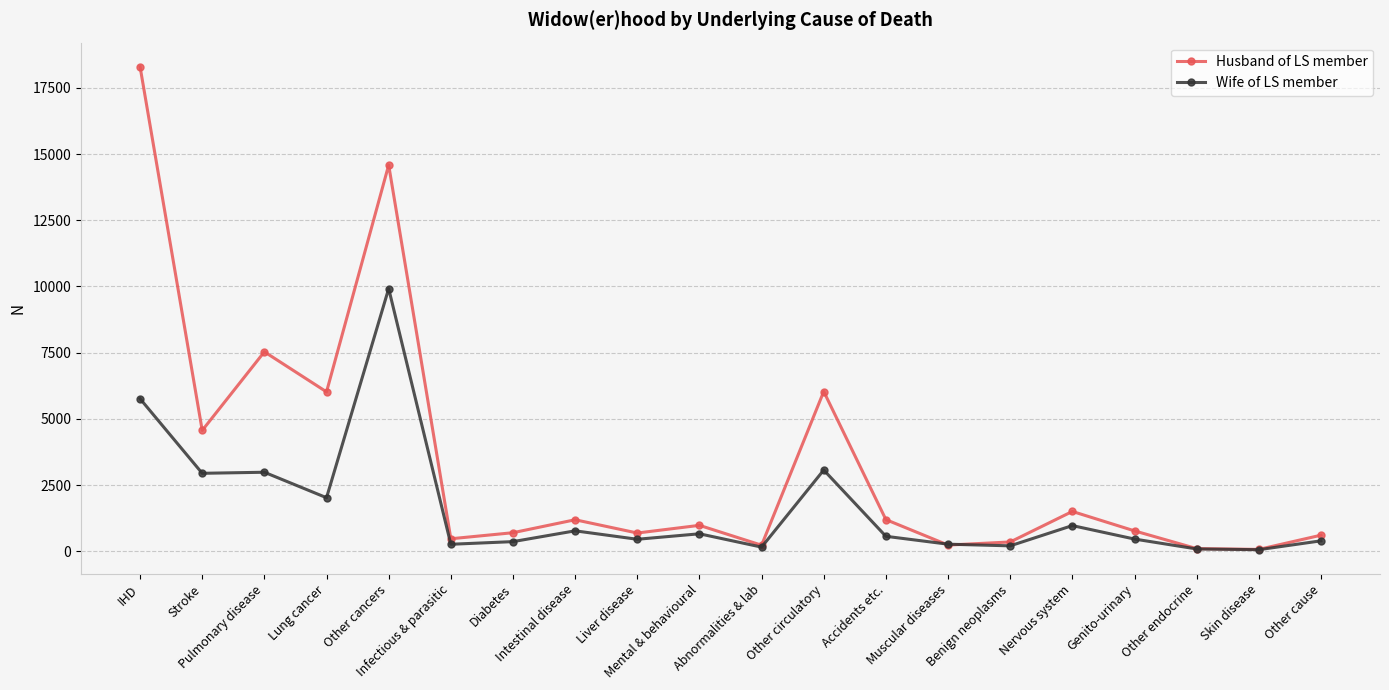

Which series has the largest total across all categories?

Husband of LS member